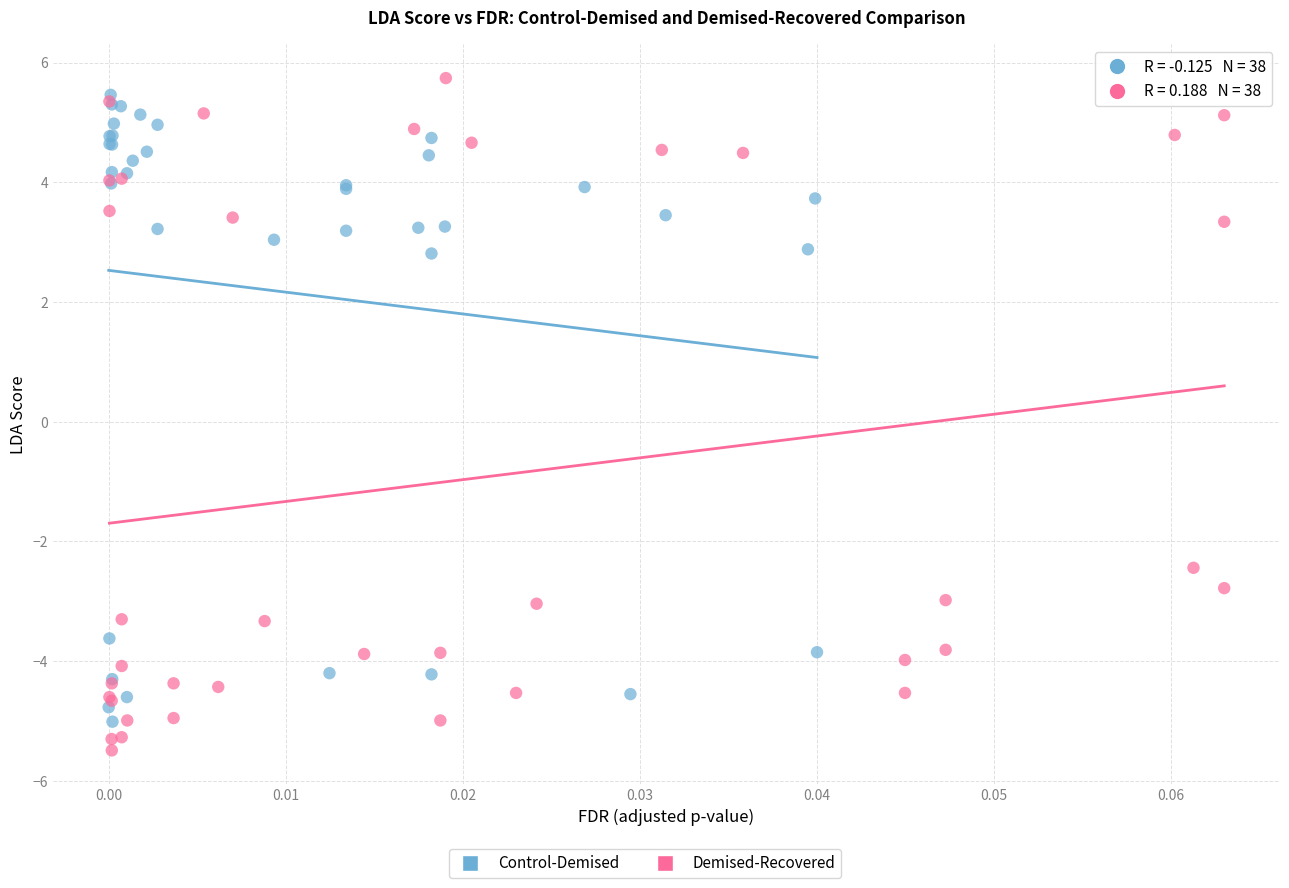

Which series has the largest Y range (max minus min)?

Demised-Recovered